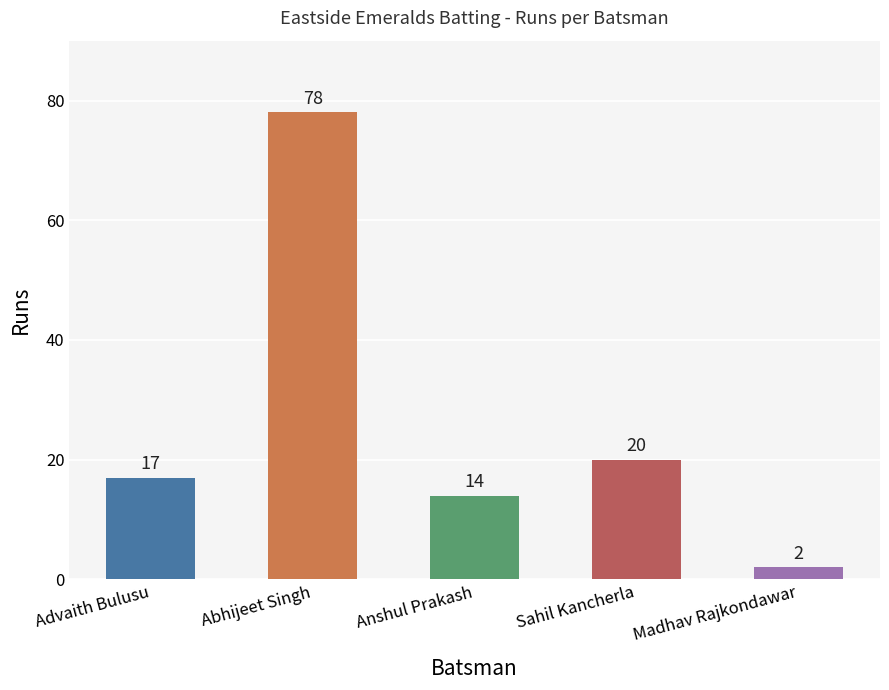

Reading left to right, transcribe all the data shown in this chart.

17	78	14	20	2